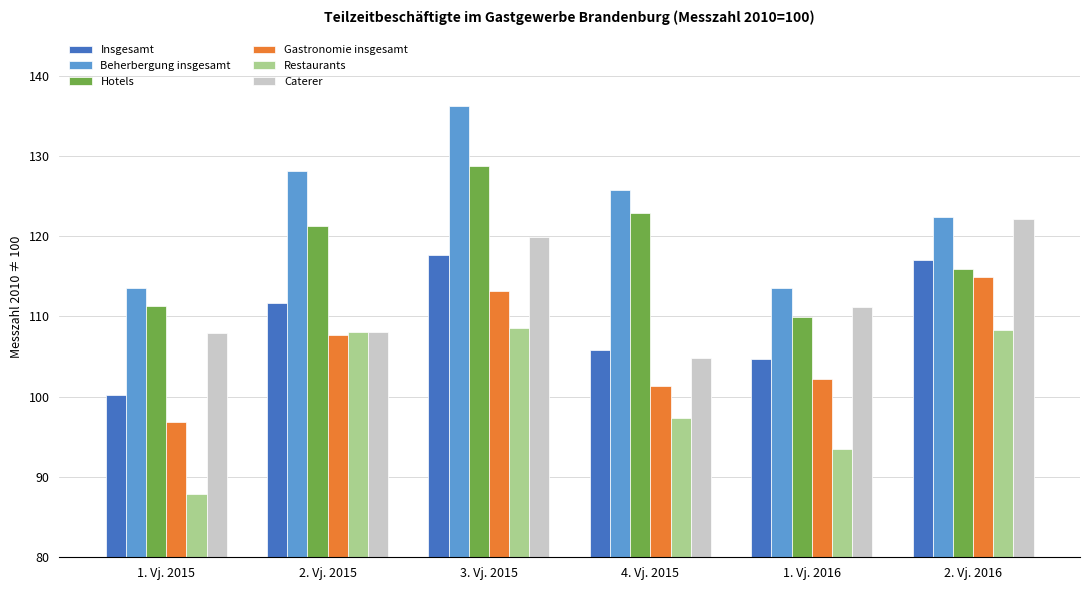

List the series in order of their peak value, lowest first.

Restaurants, Gastronomie insgesamt, Insgesamt, Caterer, Hotels, Beherbergung insgesamt